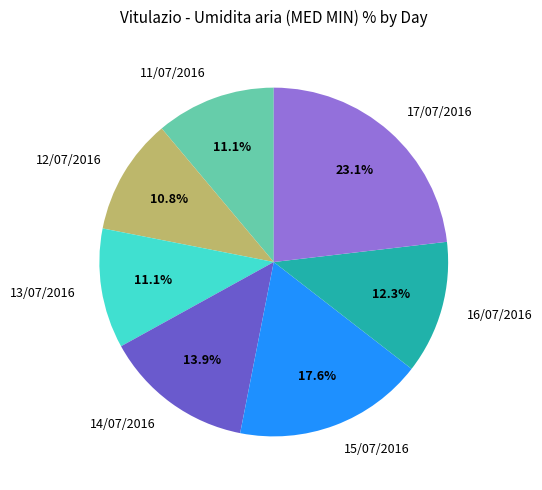

To the nearest percent, what percentage of the pie is 11/07/2016?

11%